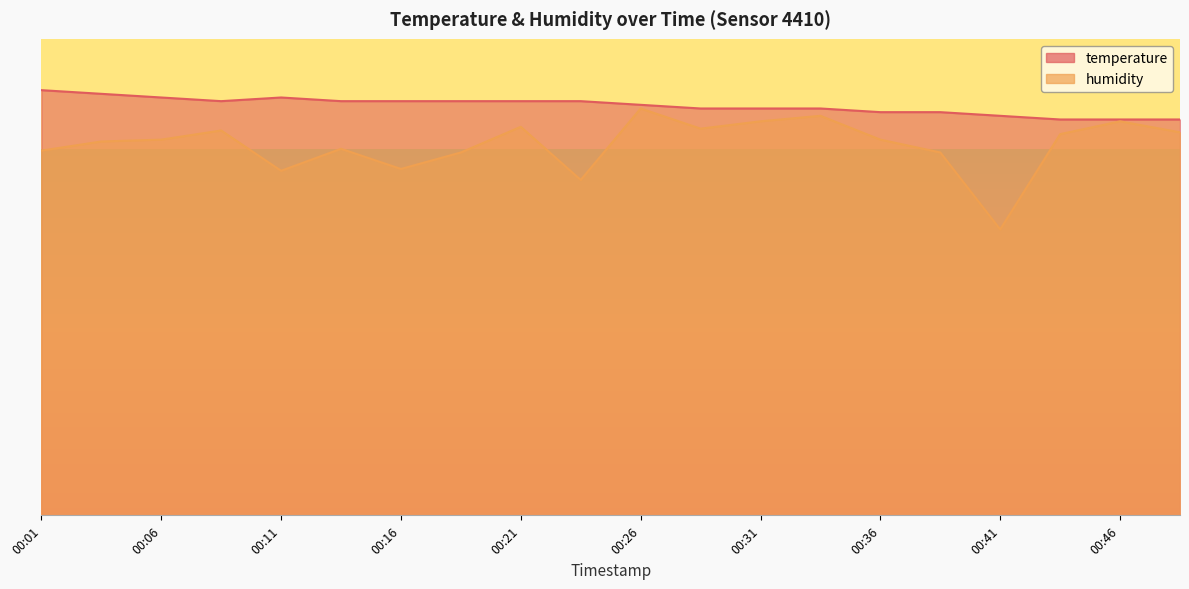

What is the total value across all series at 00:41?

187.0